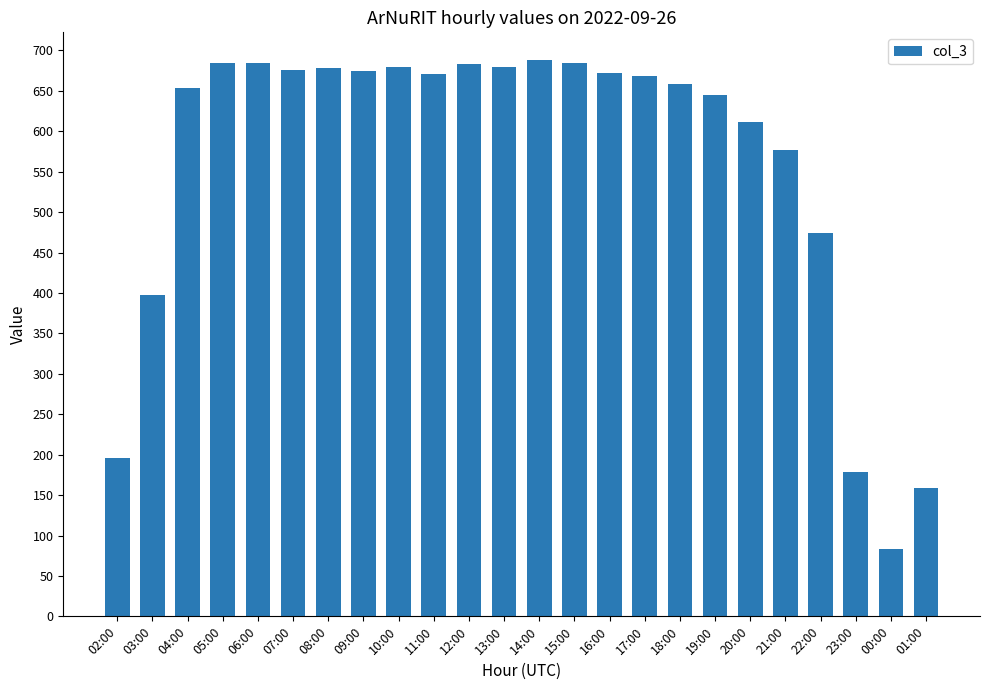

What is the smallest value displayed?

83